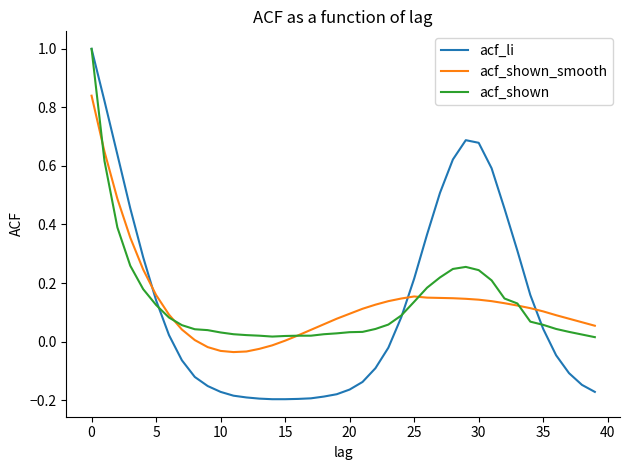

Which series has the widest spread of values?

acf_li